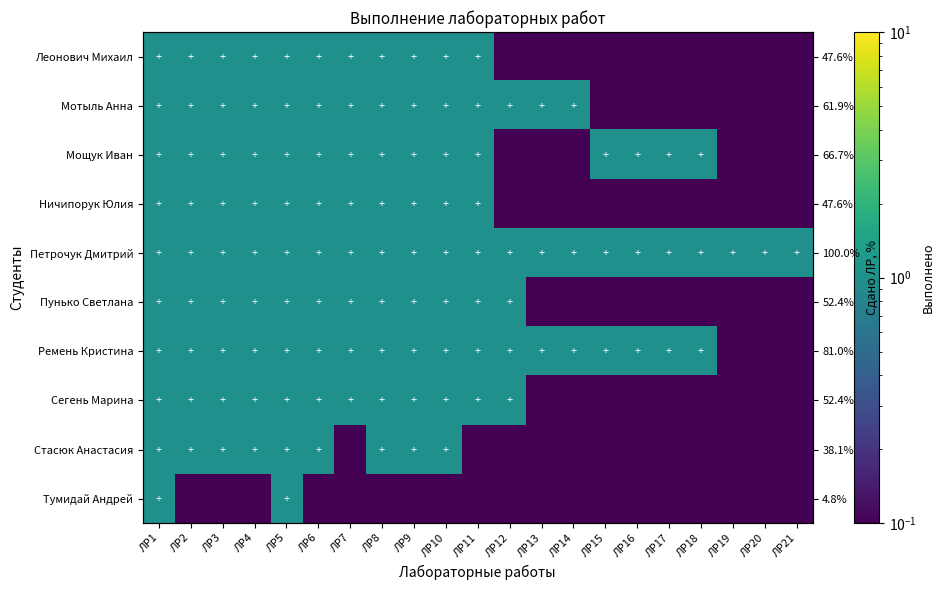

What is the minimum value shown in the chart?

0.1